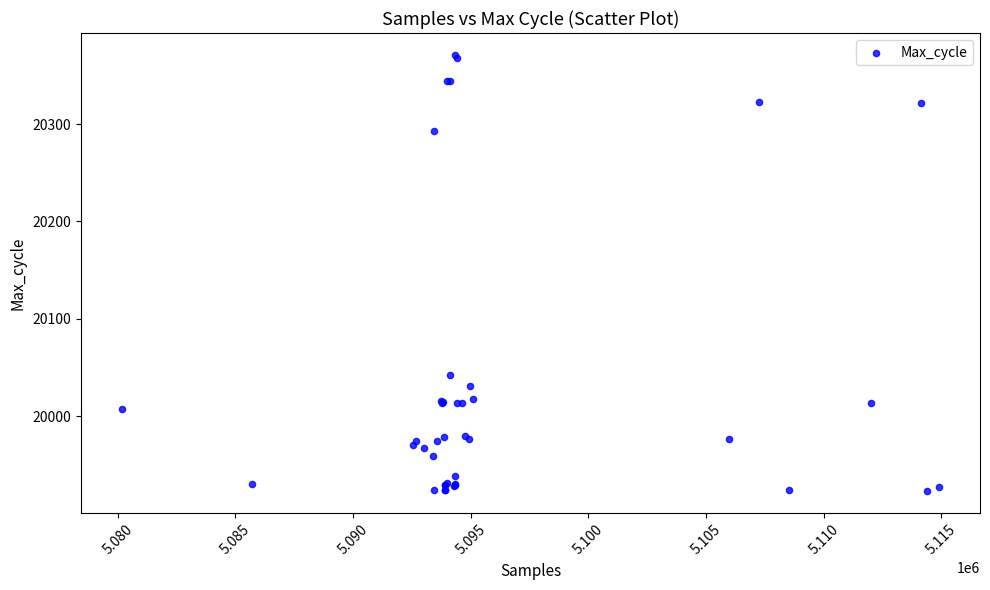

What Y value in the scatter plot is closest to 20147?

20042